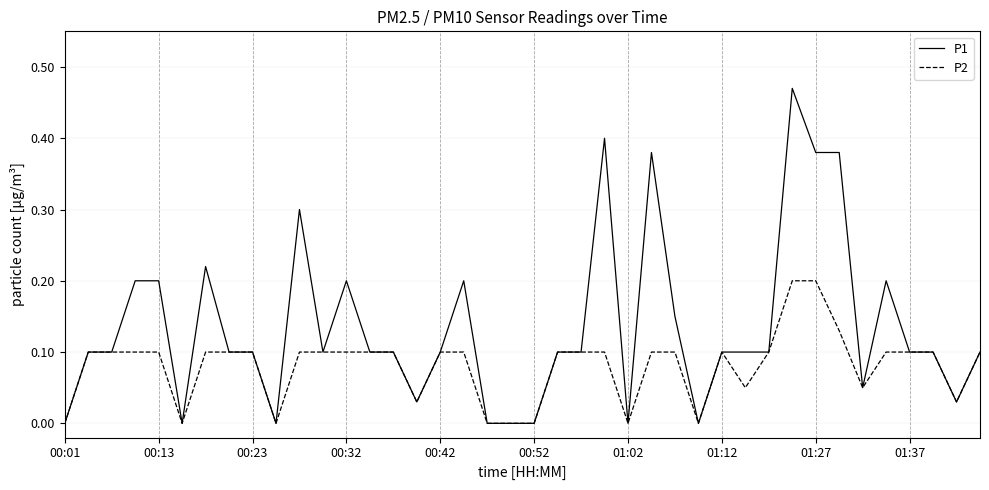

Which series has the widest spread of values?

P1